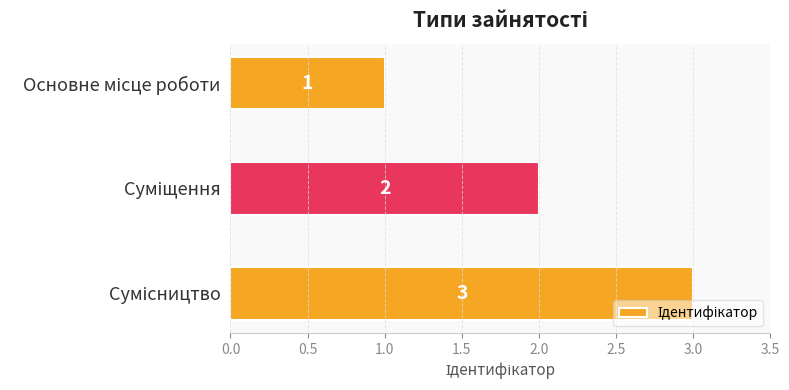

How many values are between 1 and 3?

3